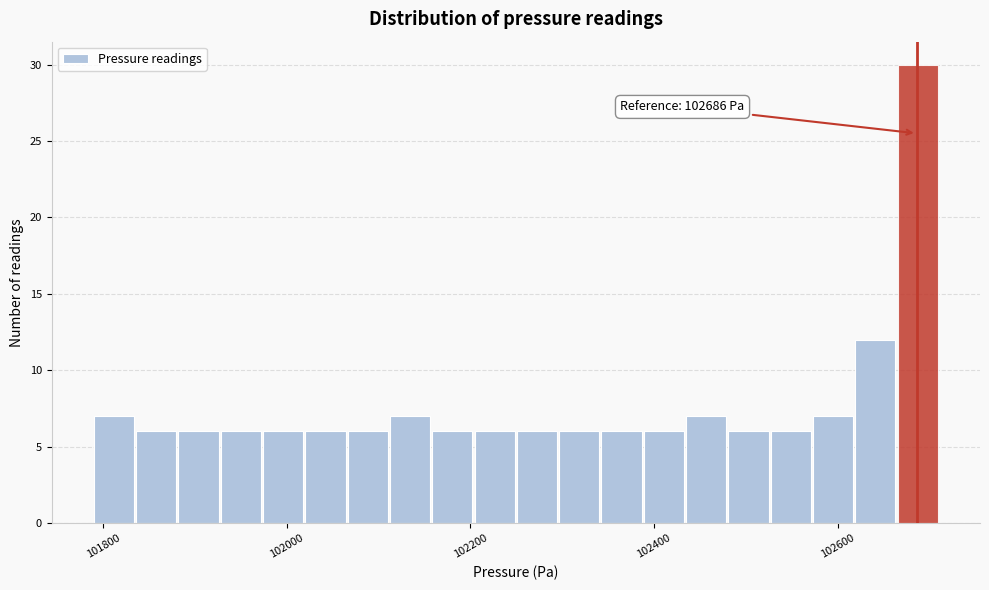

Around what value on the x-axis is the tallest bar? Give the approximate position of its centre, as read against the axis.

102680